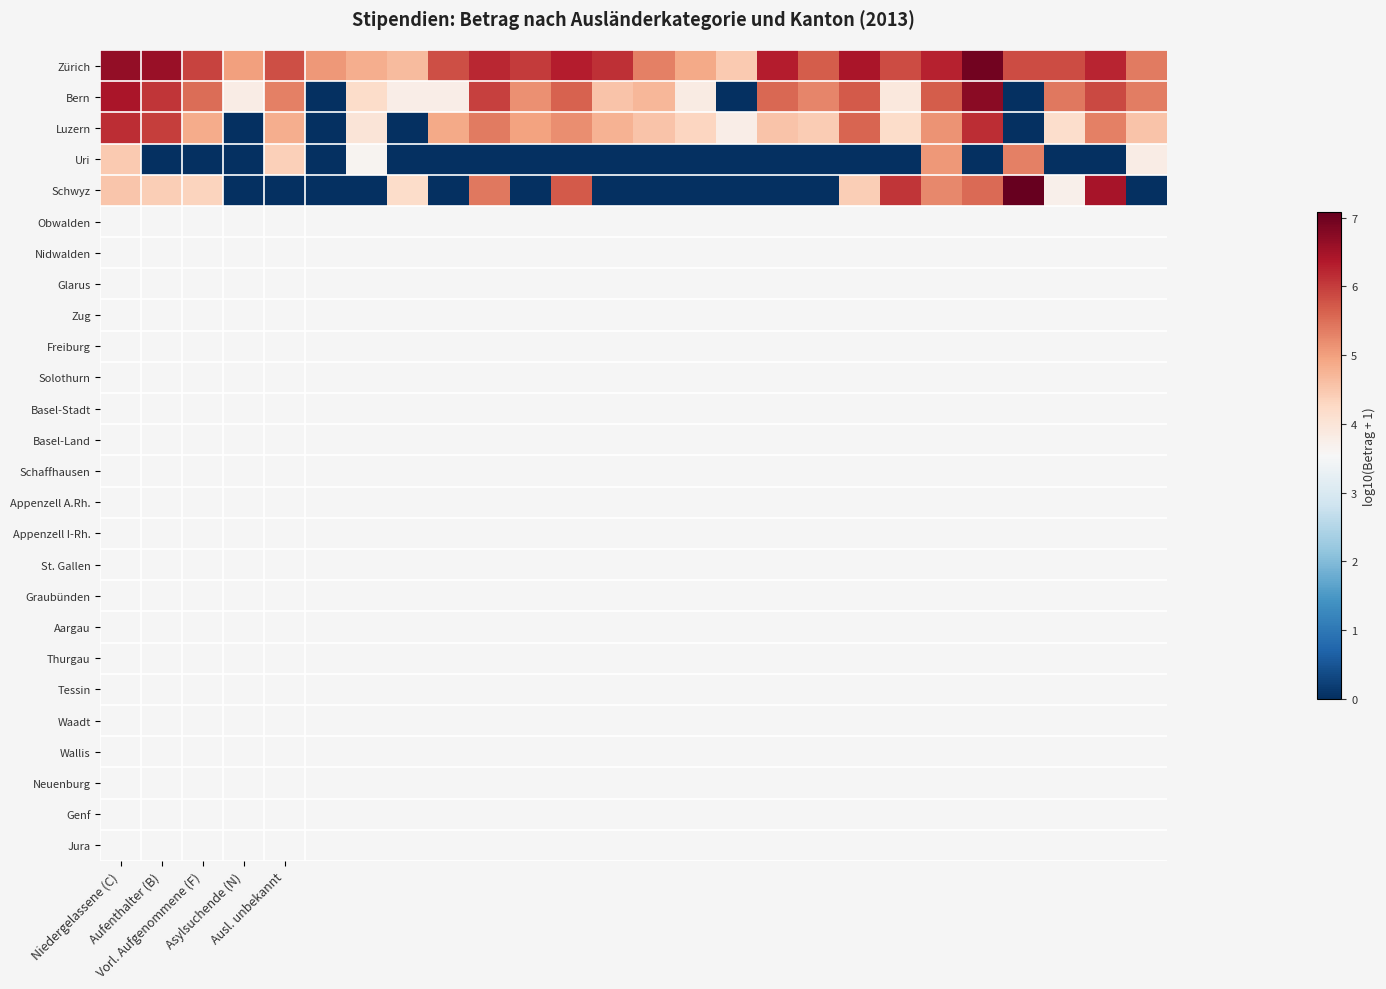

Which series has the largest total across all categories?

Zürich